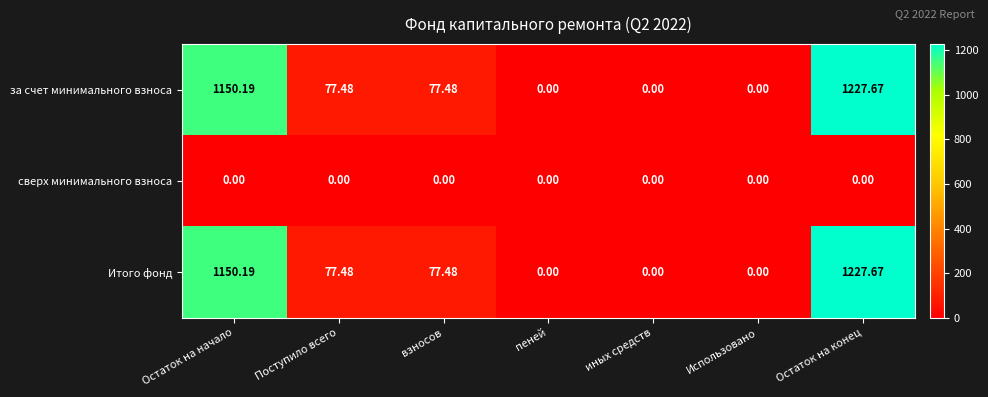

Which category has the highest value across all series?

Остаток на конец